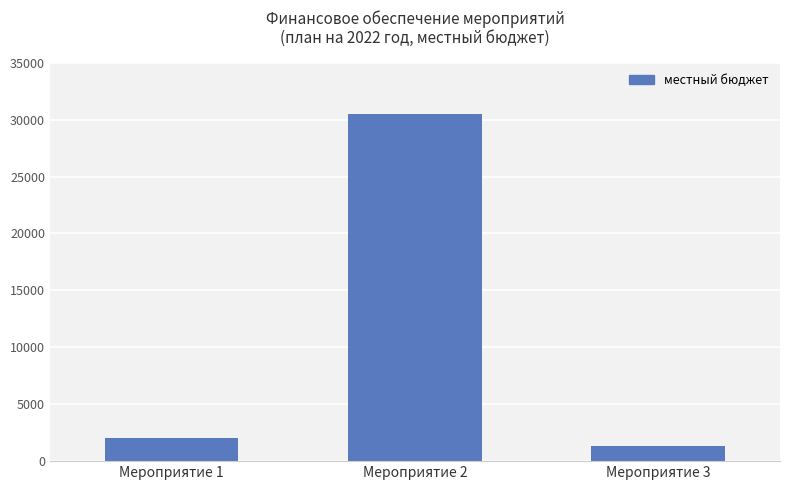

The value at Мероприятие 2 is 20061.6. True or false?

False